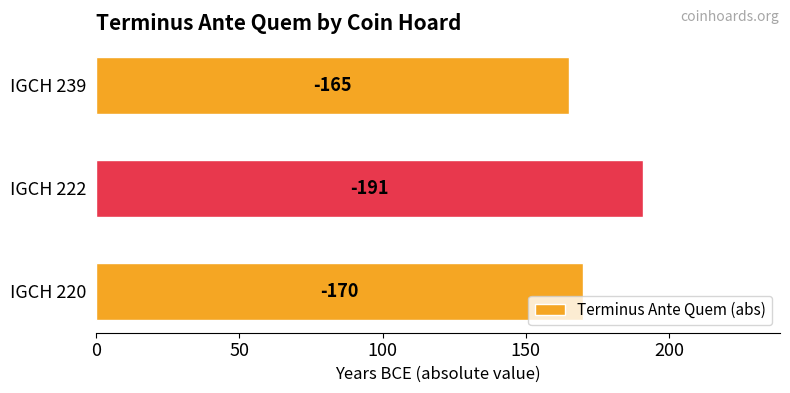

How many bars are there in total?

3